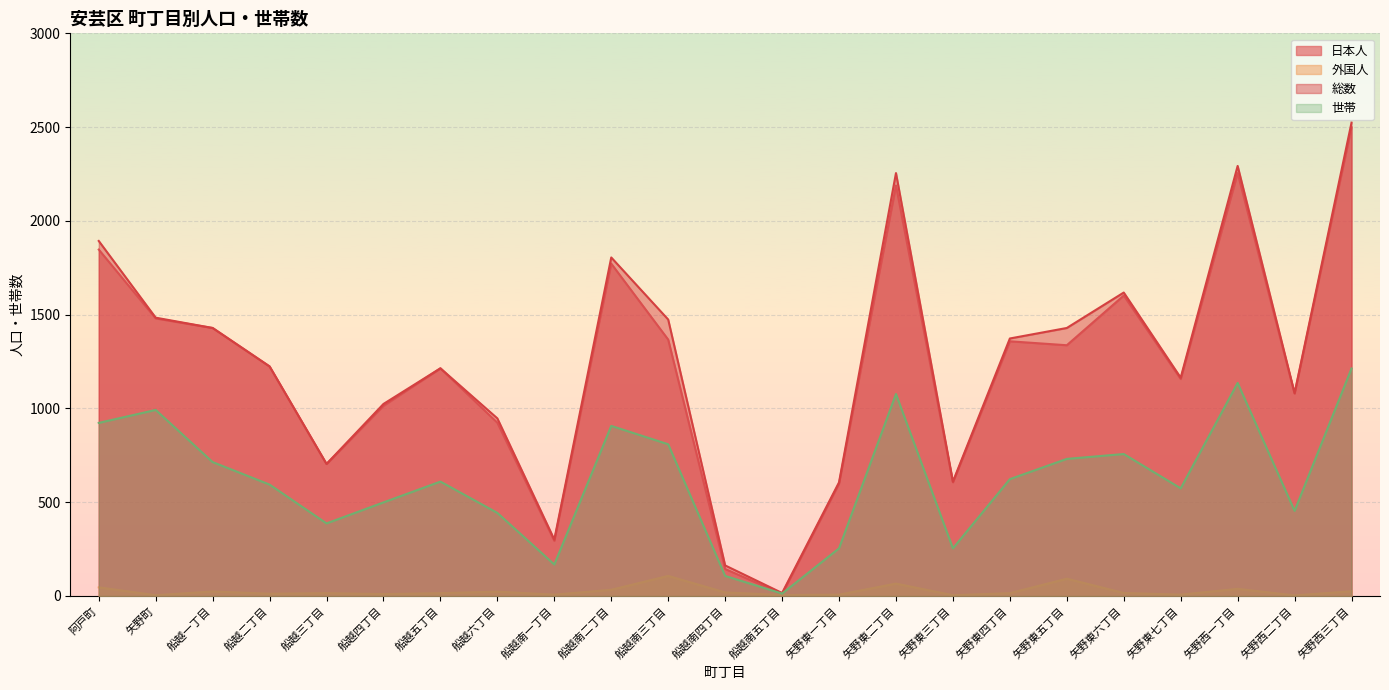

What is the value of the 世帯 point at the 21st from the left?

1136